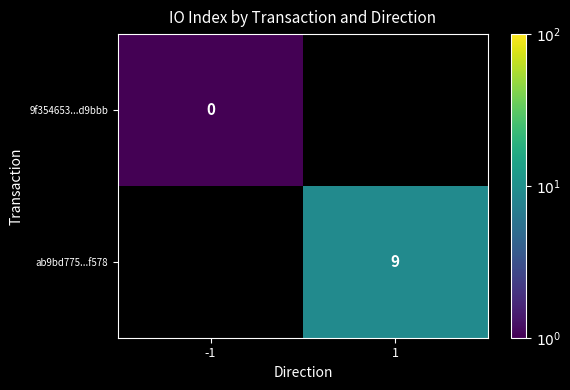

Between -1 and 1, which is larger?

1